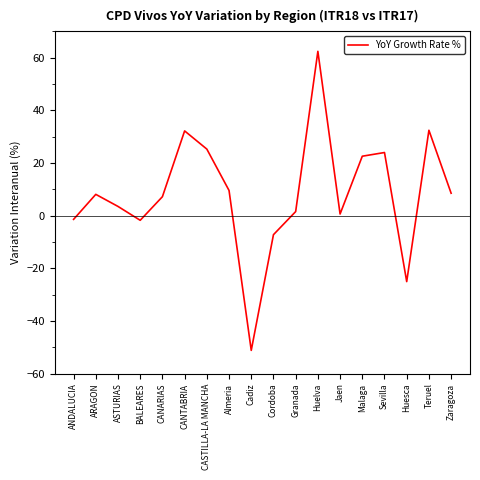

How many values are above zero?

13